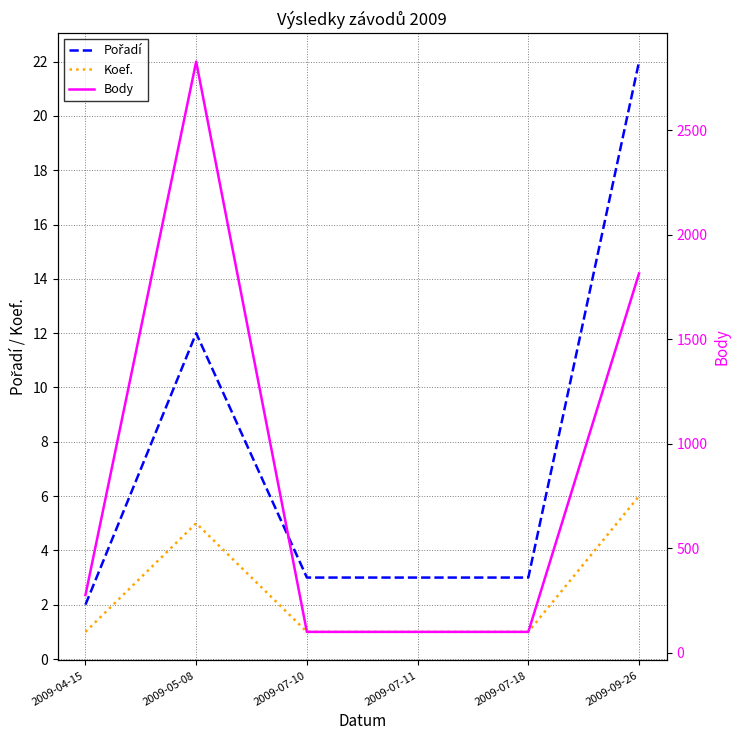

Which label corresponds to the largest value in the chart?

2009-05-08